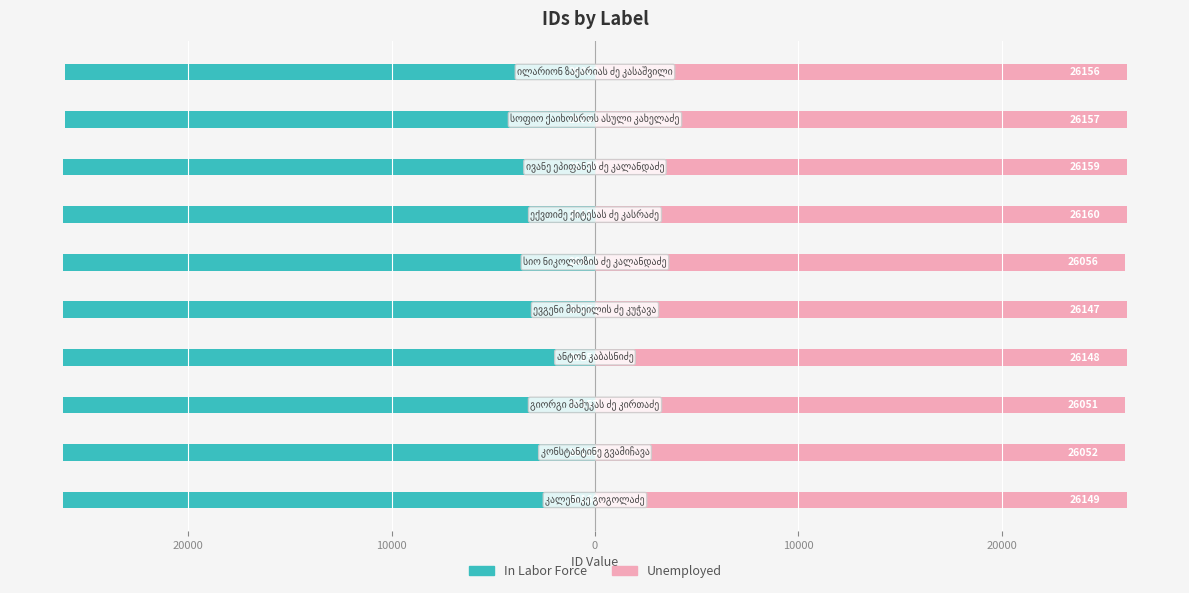

How many values in the In Labor Force series are below -26153?

5